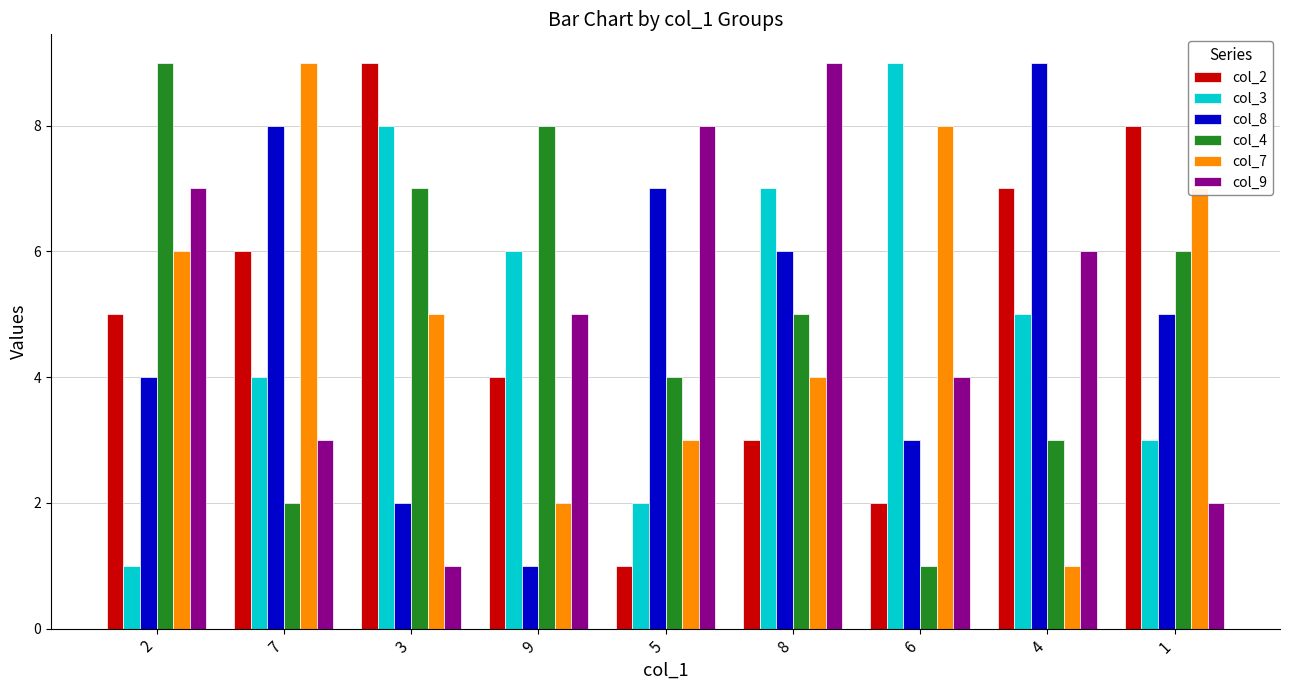

What is the label of the 3rd bar from the left?

3